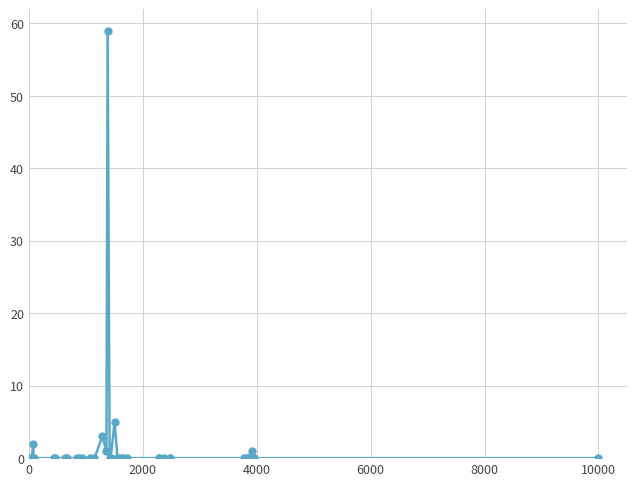

What is the greatest value displayed?

59